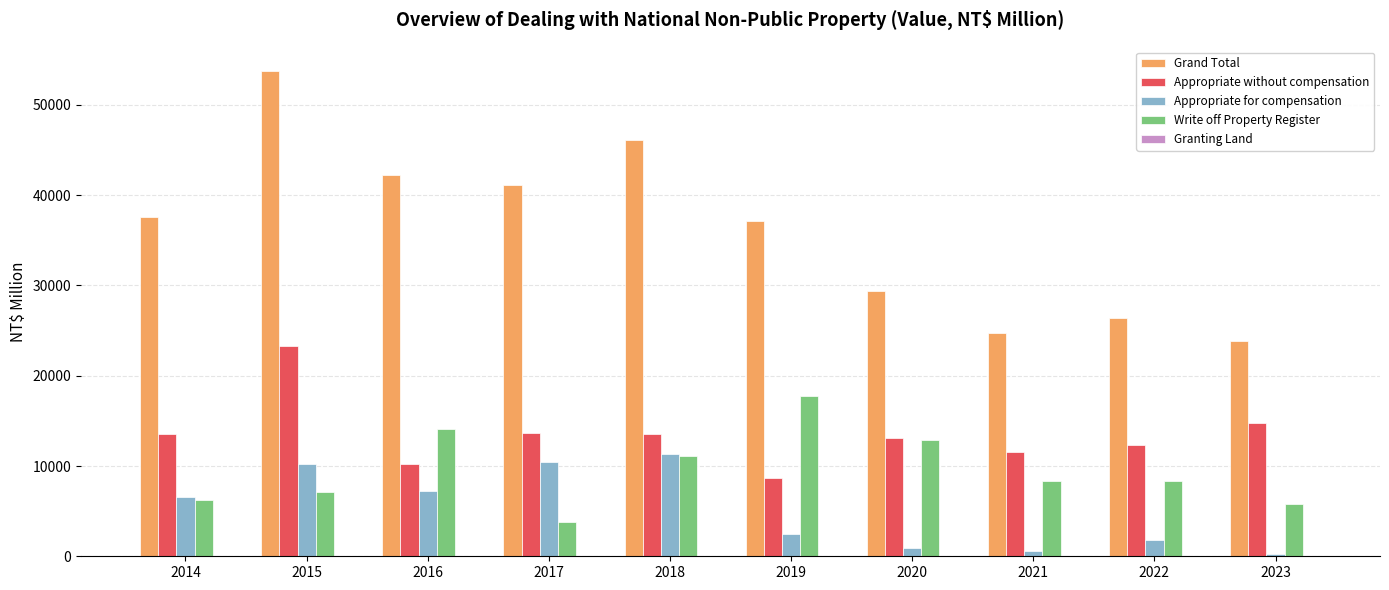

At which category is the sum across all series the highest?

2015